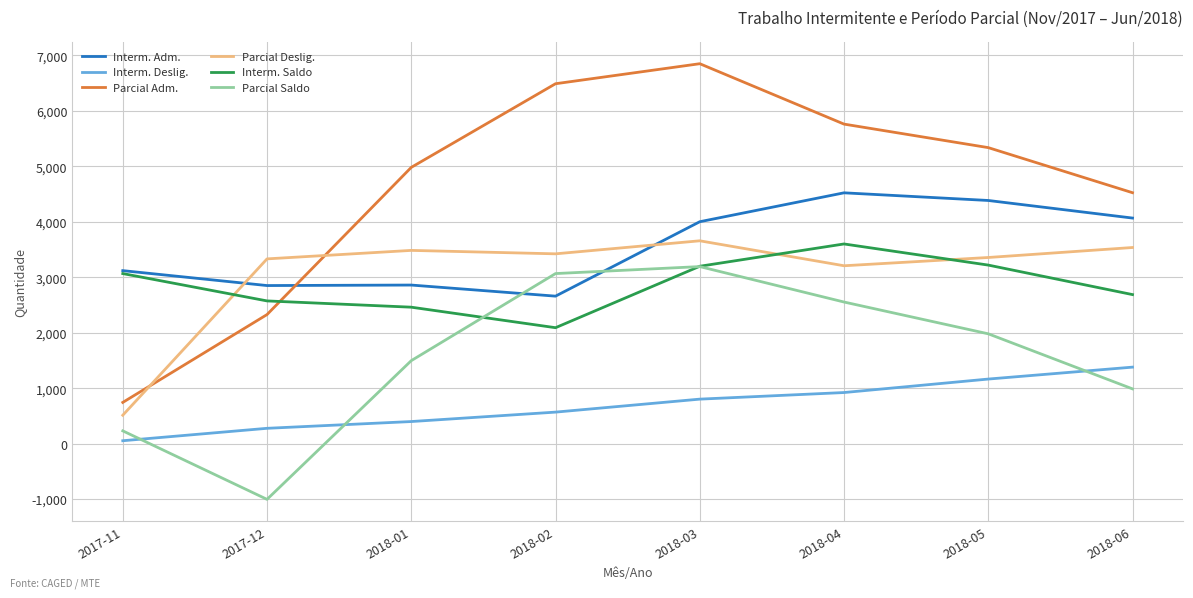

True or false: Interm. Deslig. and Interm. Saldo cross at least once.

False